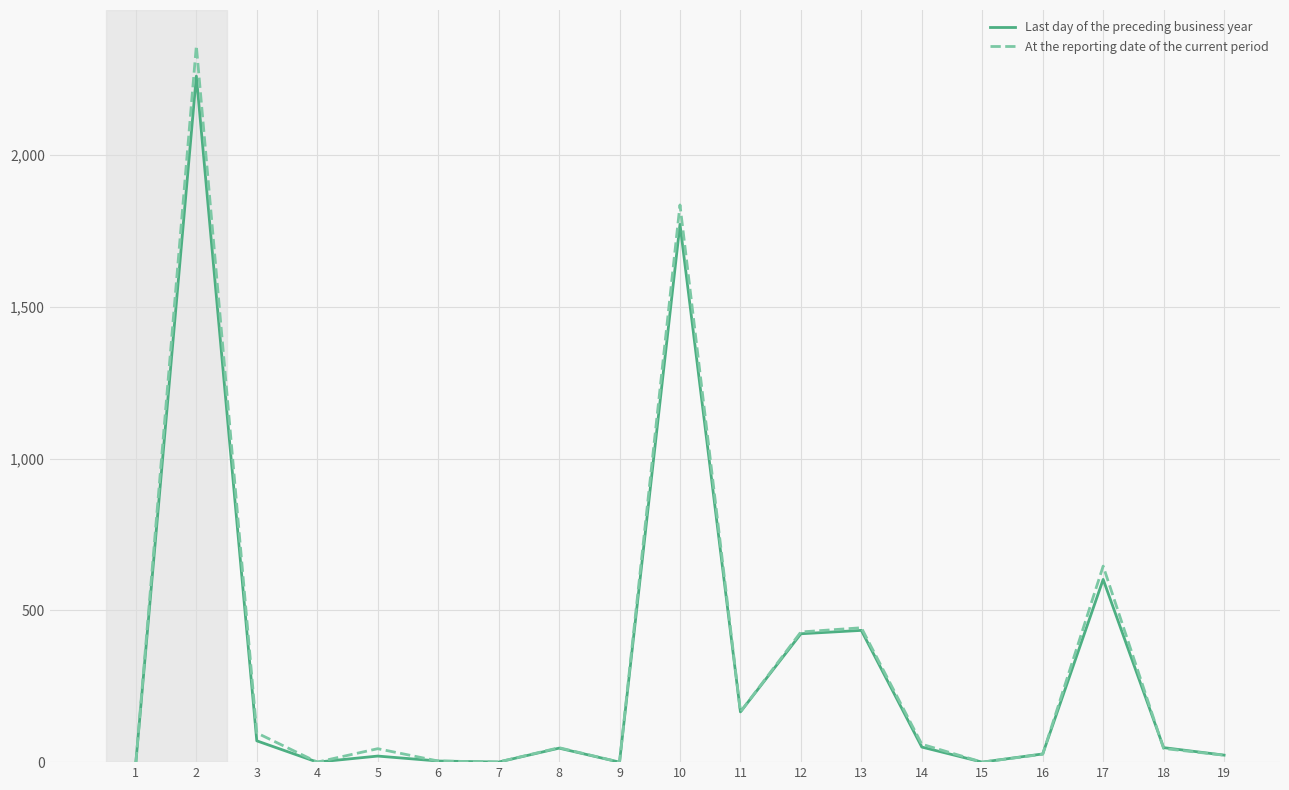

Is it true that At the reporting date of the current period equals 3208.6 at 2?

False